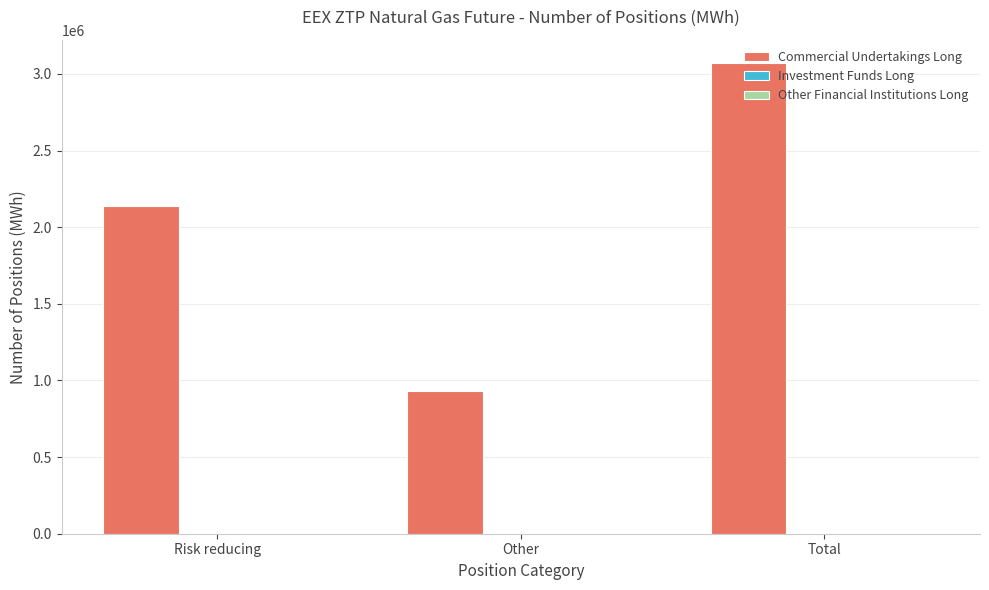

What is the label of the 2nd bar from the right?

Other